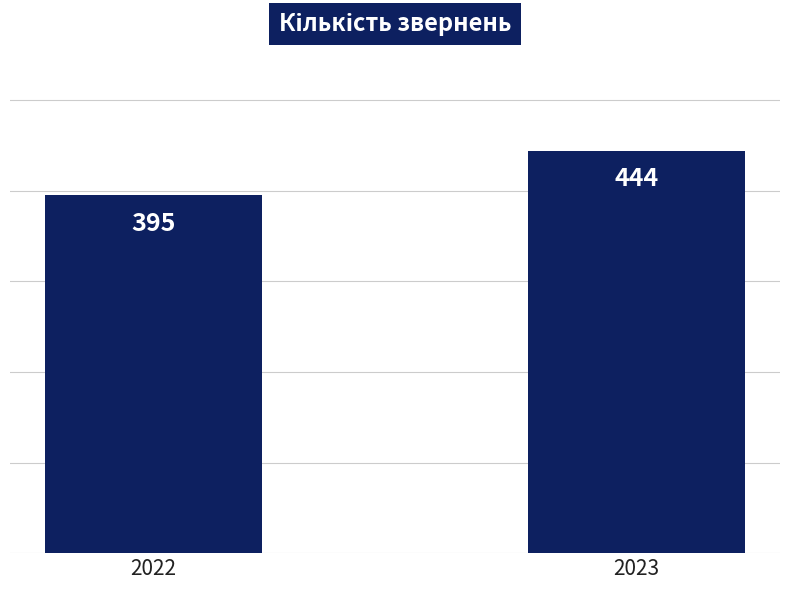

List the labels in order of value, largest first.

2023, 2022